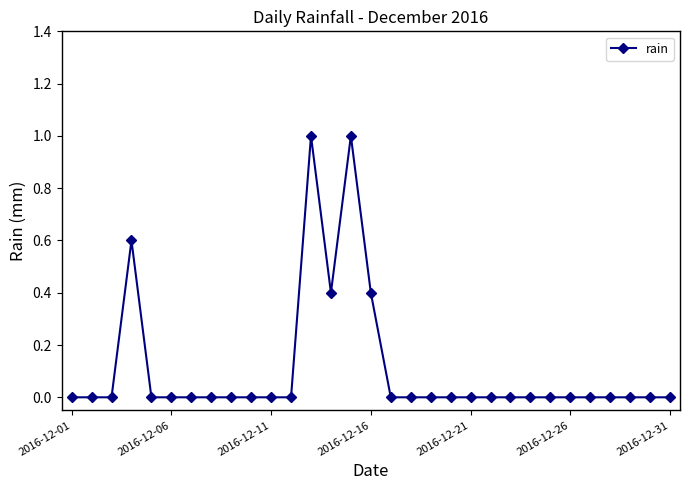

What is the sum of all values?

3.4